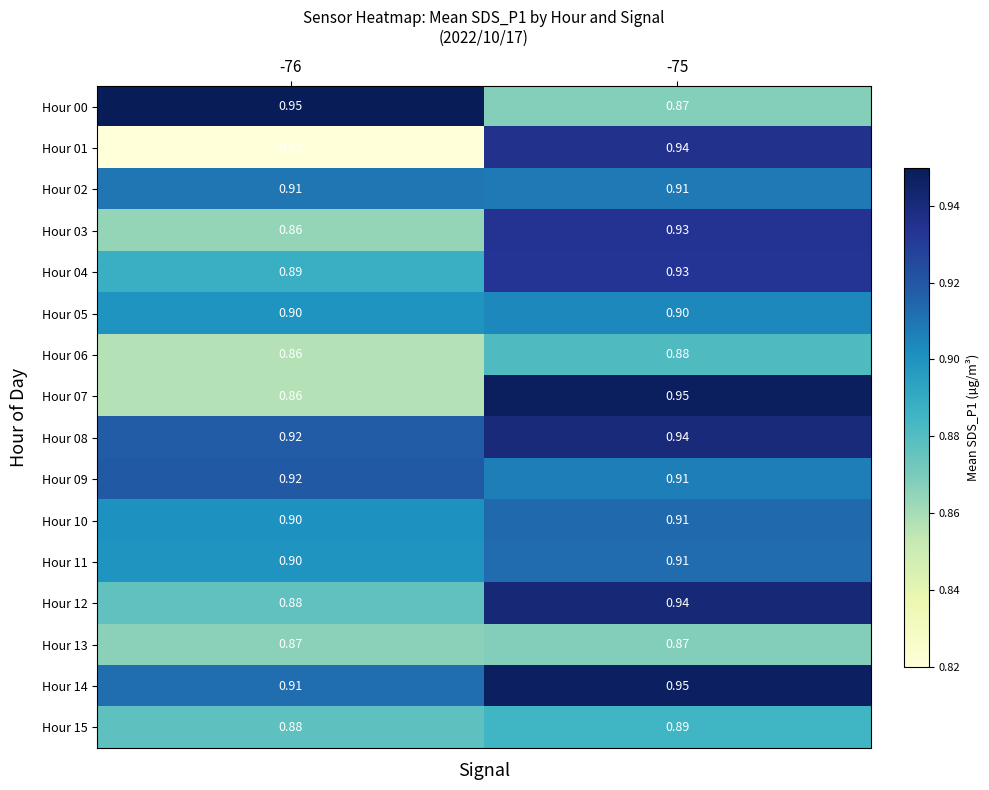

Which series has the largest total across all categories?

Hour 09